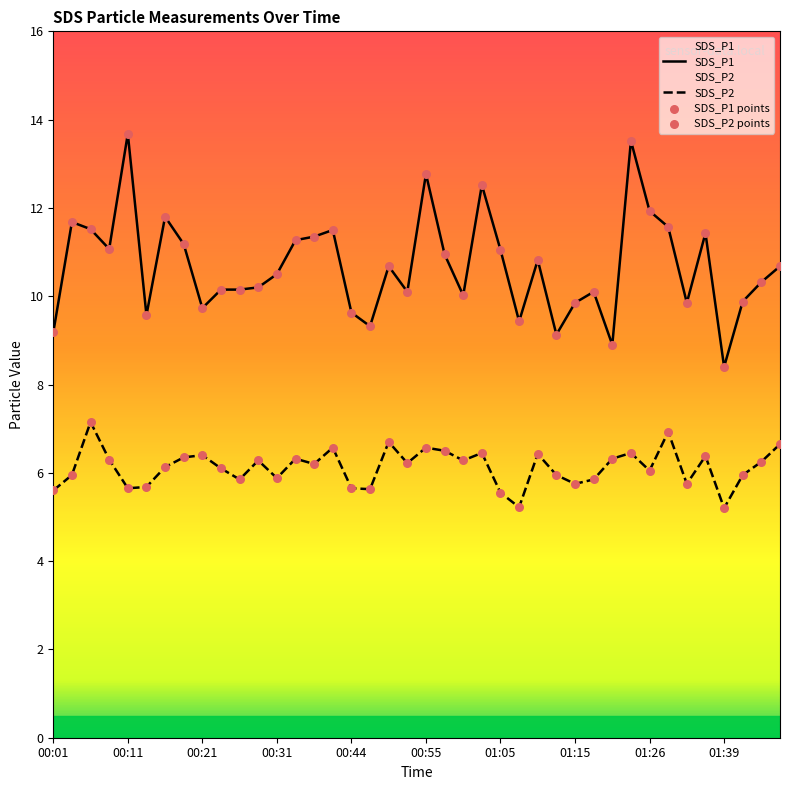

Which series has the largest total across all categories?

SDS_P1